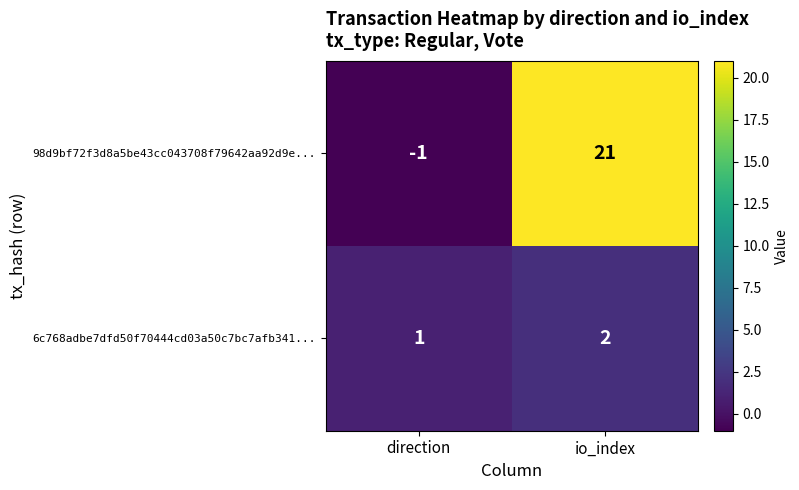

Reading left to right, list all the values displayed in this chart.

98d9bf72f3d8a5be43cc043708f79642aa92d9e...: -1	21
6c768adbe7dfd50f70444cd03a50c7bc7afb341...: 1	2